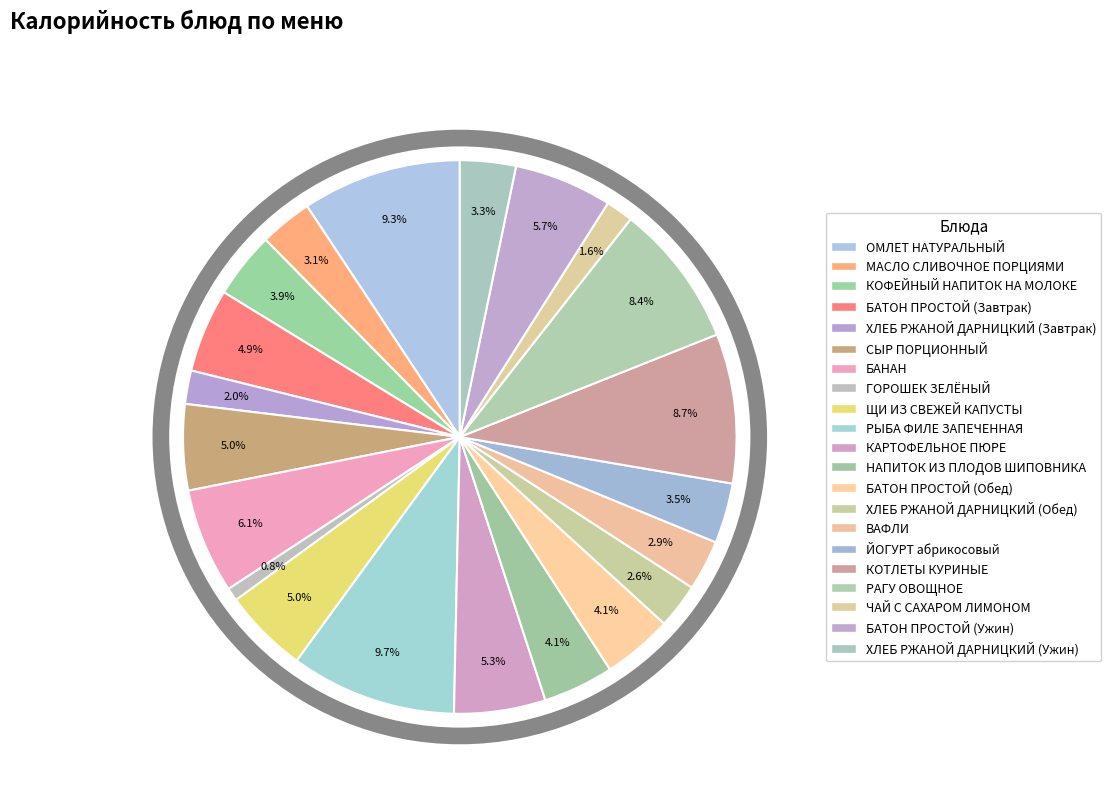

Which has a higher value, БАТОН ПРОСТОЙ (Обед) or СЫР ПОРЦИОННЫЙ?

СЫР ПОРЦИОННЫЙ